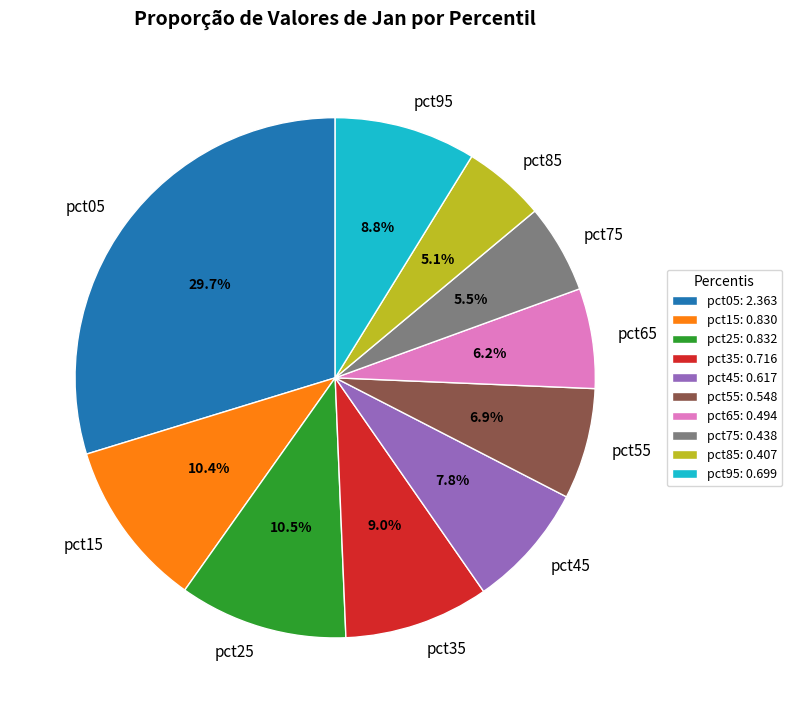

To the nearest percent, what is the difference between the pct85 and pct45 slice percentages?

3%